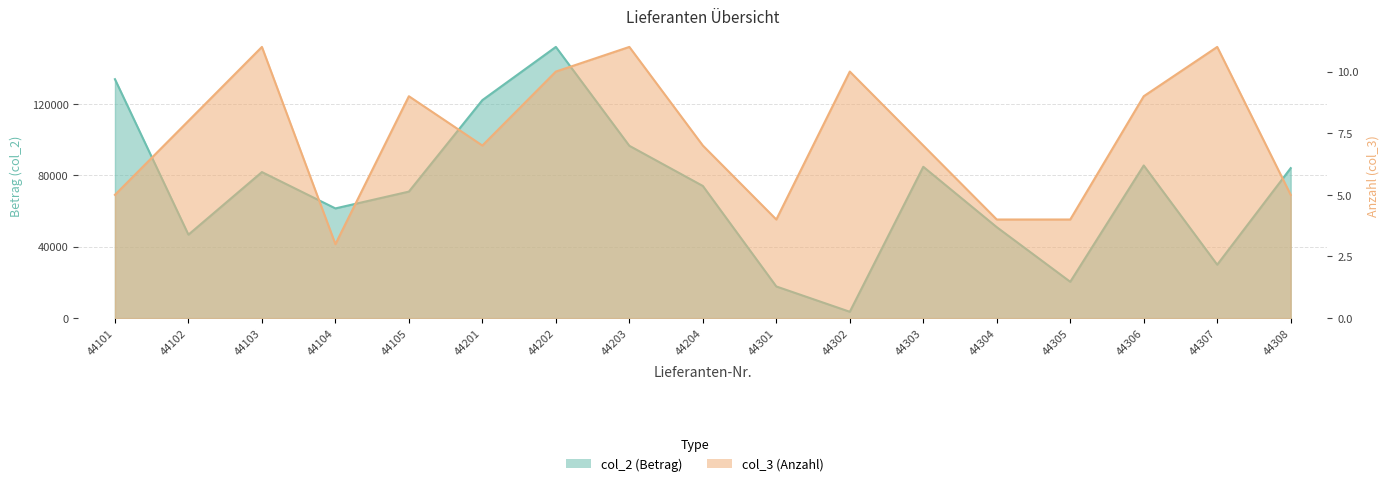

Is it true that col_3 equals 2.2 at 44201?

False